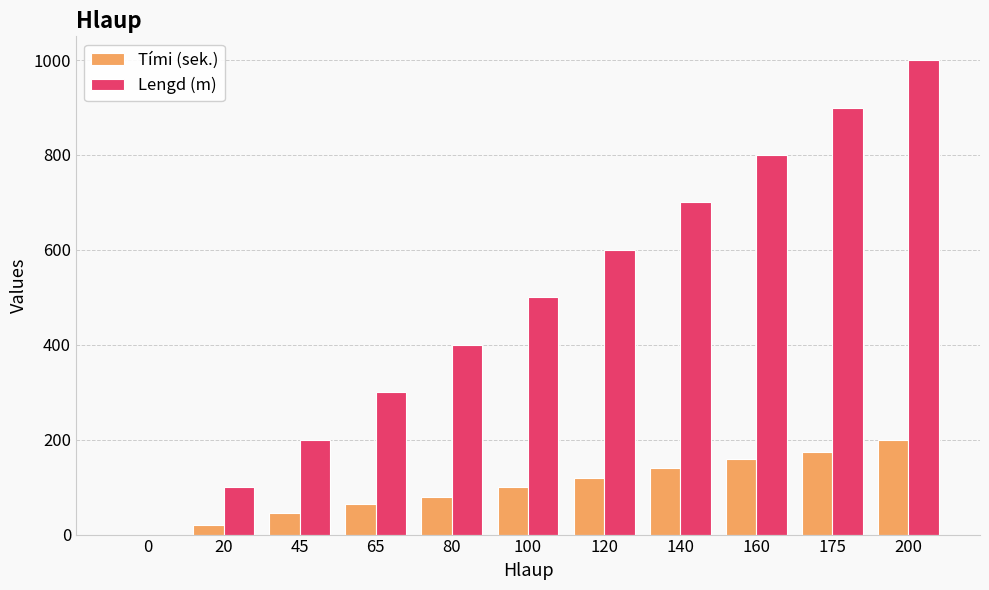

Is the value of Tími (sek.) at 120 greater than the value of Lengd (m) at 120?

No